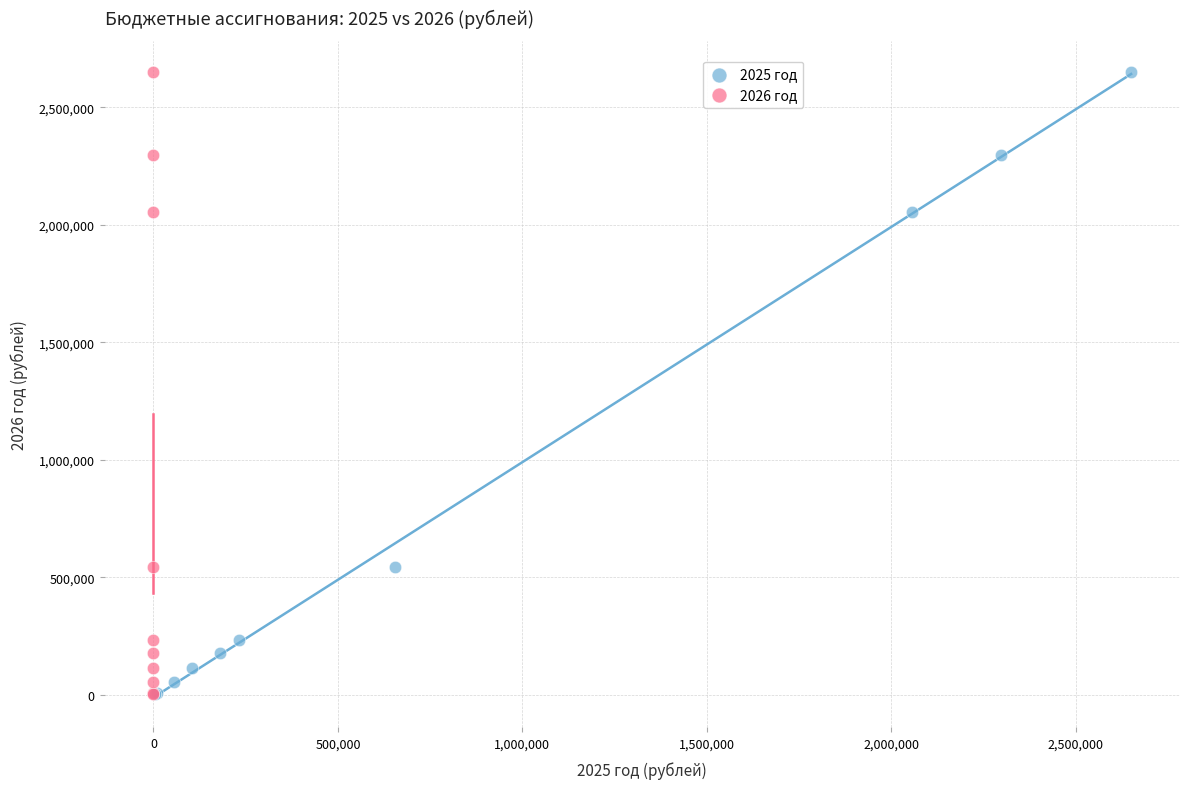

What are all the series names shown in the legend?

2025 год, 2026 год